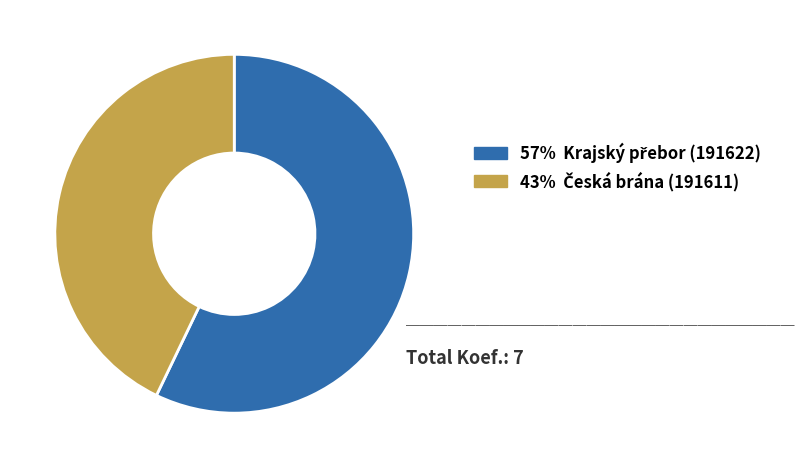

Does any single category account for the majority?

Yes